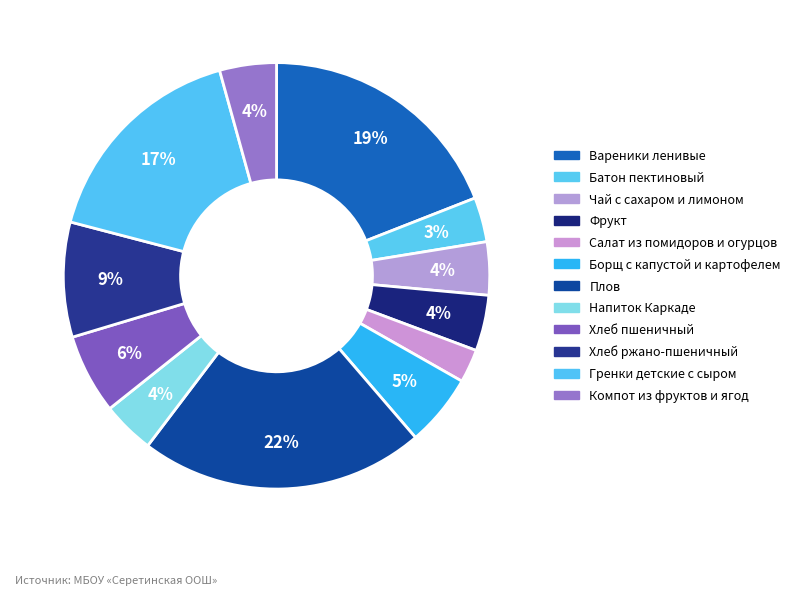

What percentage is NOT represented by Компот из фруктов и ягод?

95.7%